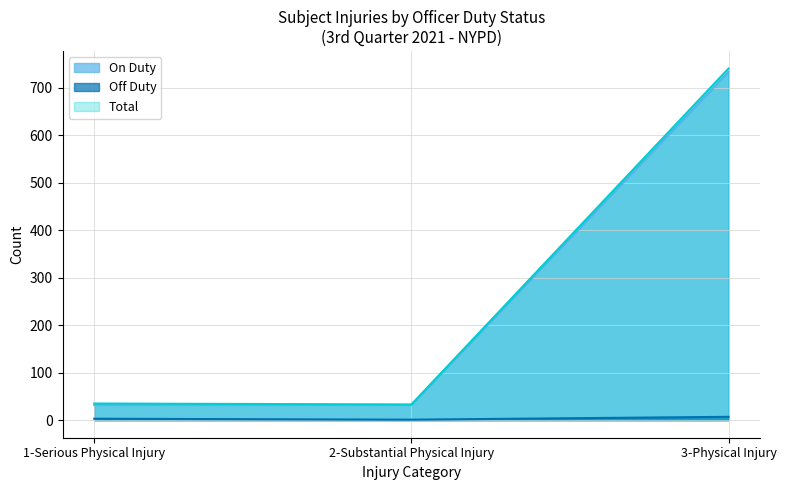

What is the label of the 1st point from the right?

3-Physical Injury